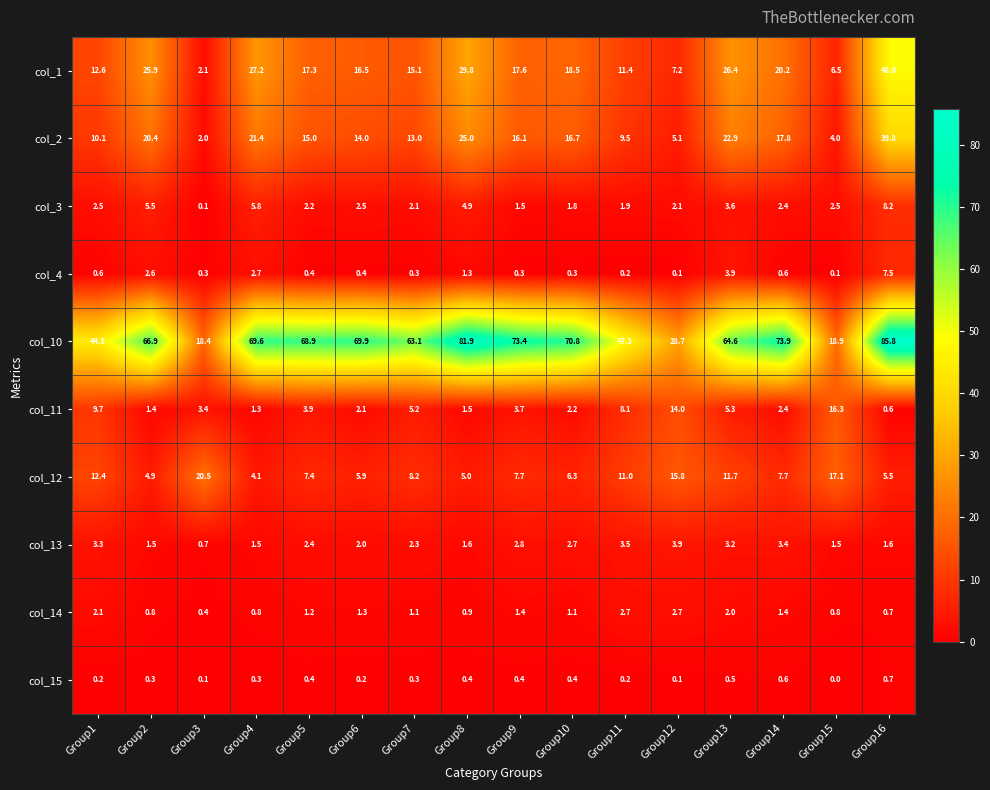

At how many categories does at least one series exceed 83?

1